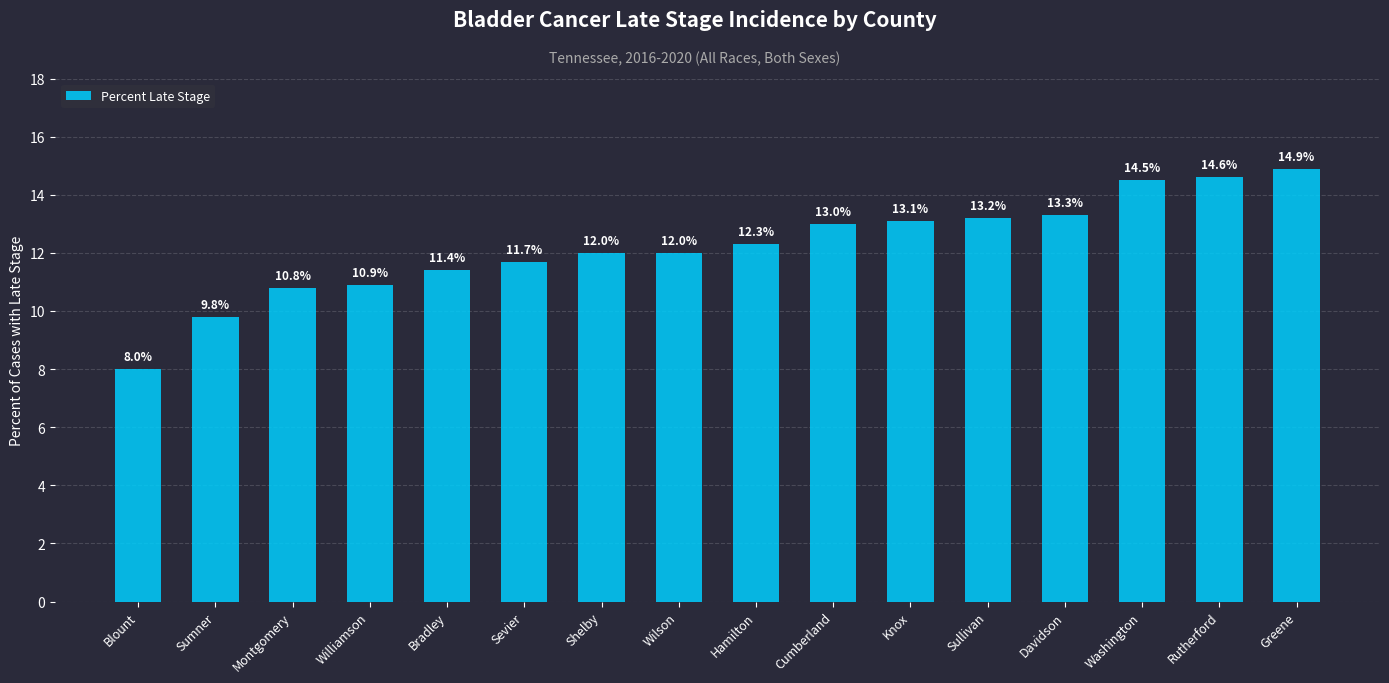

What is the change in value from Sumner to Hamilton?

+2.5